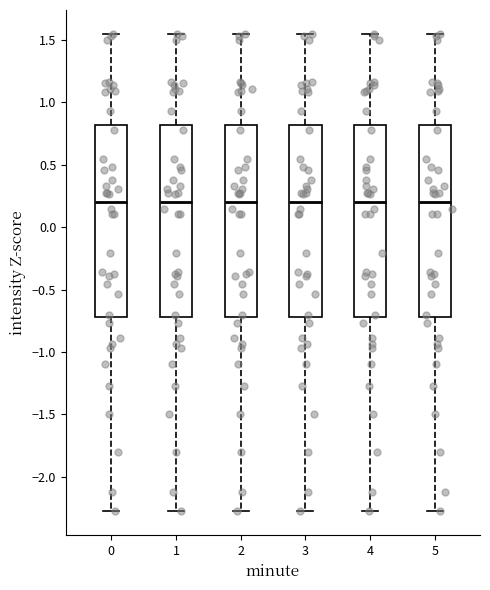

Reading left to right, read every box against the y-axis: the position of its median line, the range the box covers, and the ends of its whiskers. The values are not printed on the chart, so give them approximately, as read against the axis.

0: median 0.20, box -0.70 to 0.80, whiskers -2.30 to 1.55
1: median 0.20, box -0.70 to 0.80, whiskers -2.30 to 1.55
2: median 0.20, box -0.70 to 0.80, whiskers -2.30 to 1.55
3: median 0.20, box -0.70 to 0.80, whiskers -2.30 to 1.55
4: median 0.20, box -0.70 to 0.80, whiskers -2.30 to 1.55
5: median 0.20, box -0.70 to 0.80, whiskers -2.30 to 1.55